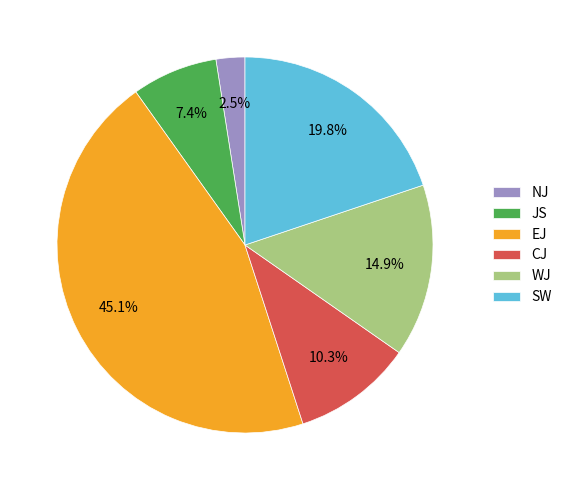

Is the sum of WJ and NJ greater than half?

No